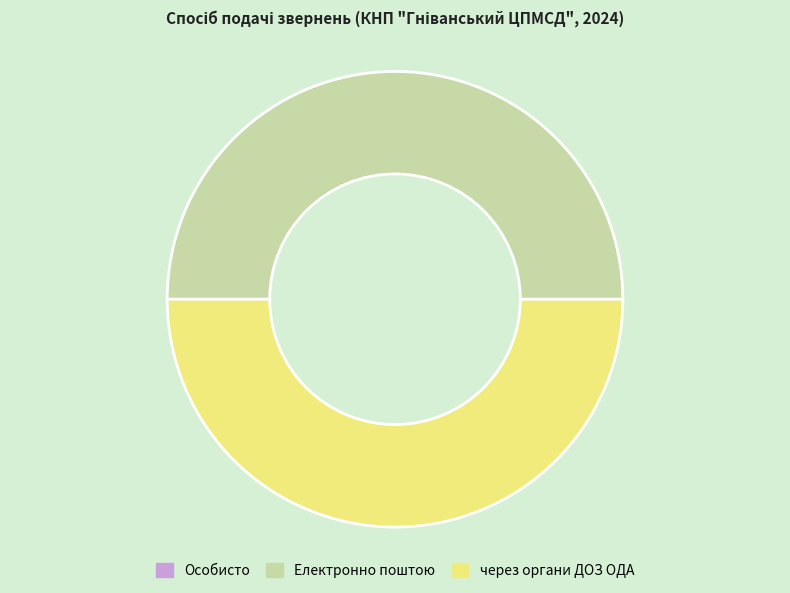

Is the sum of через органи ДОЗ ОДА and Електронно поштою greater than half?

Yes